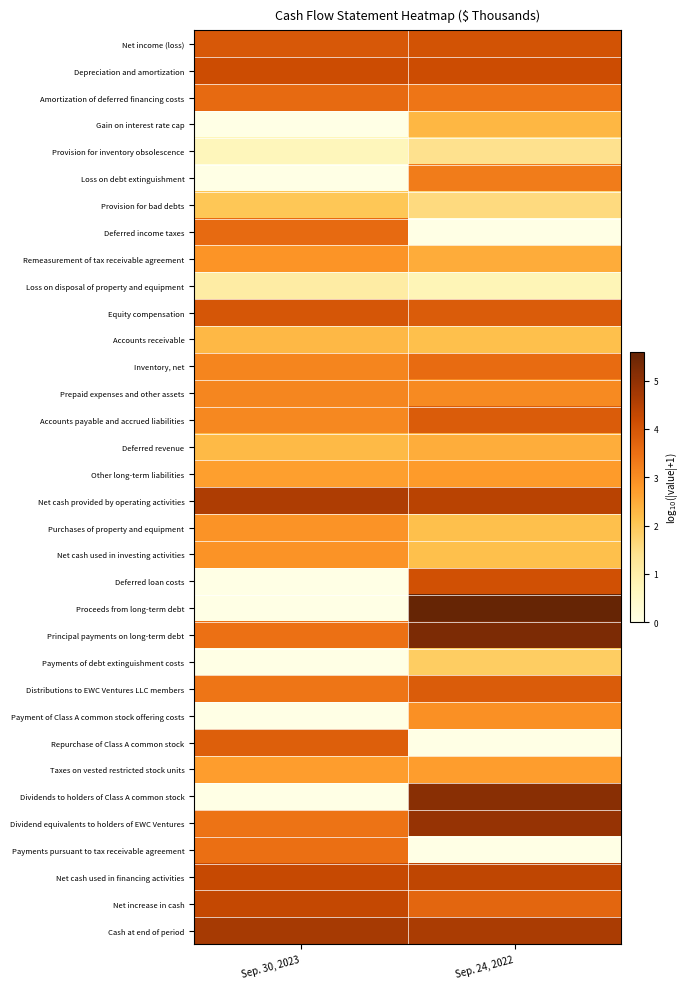

At how many categories does at least one series exceed 3?

2